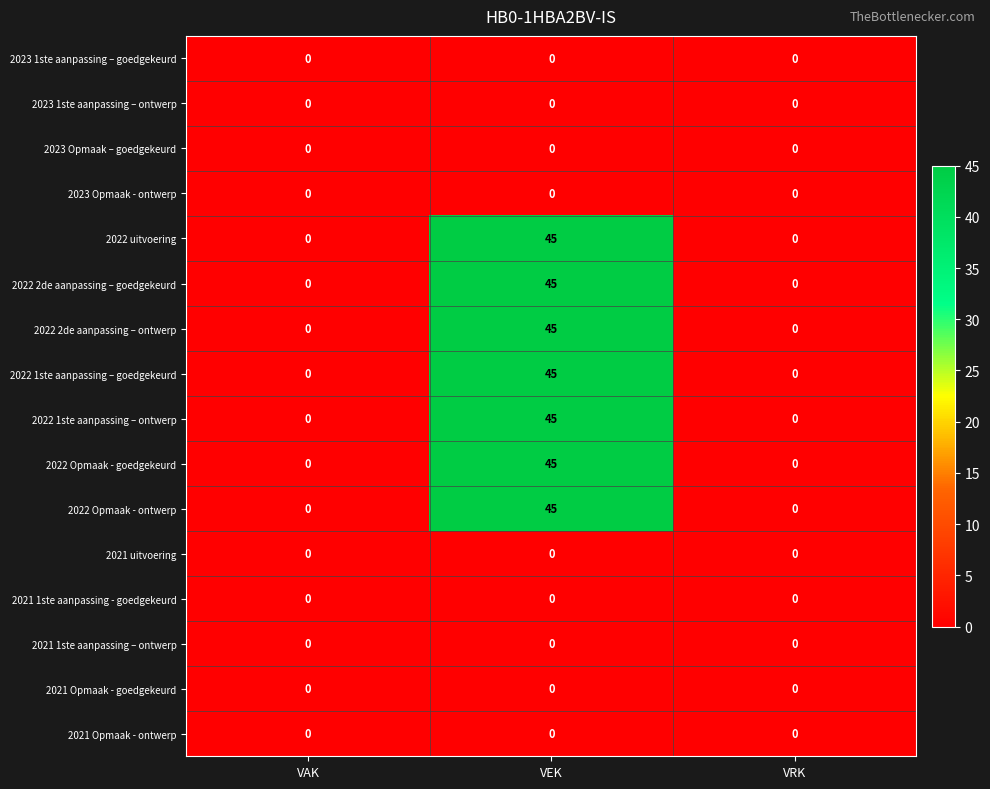

Is the value of 2022 Opmaak - ontwerp at VEK greater than the value of 2021 uitvoering at VEK?

Yes